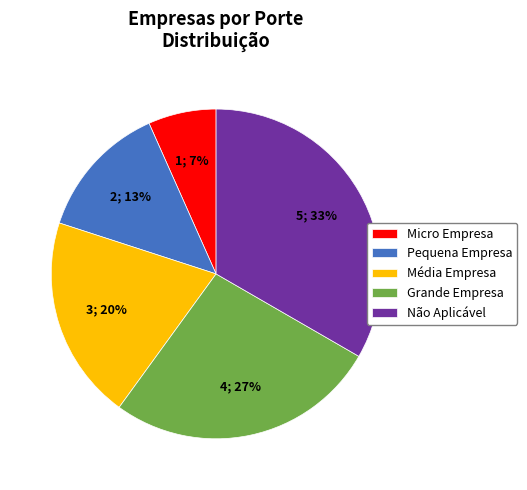

True or false: Não Aplicável accounts for 33% of the total.

True